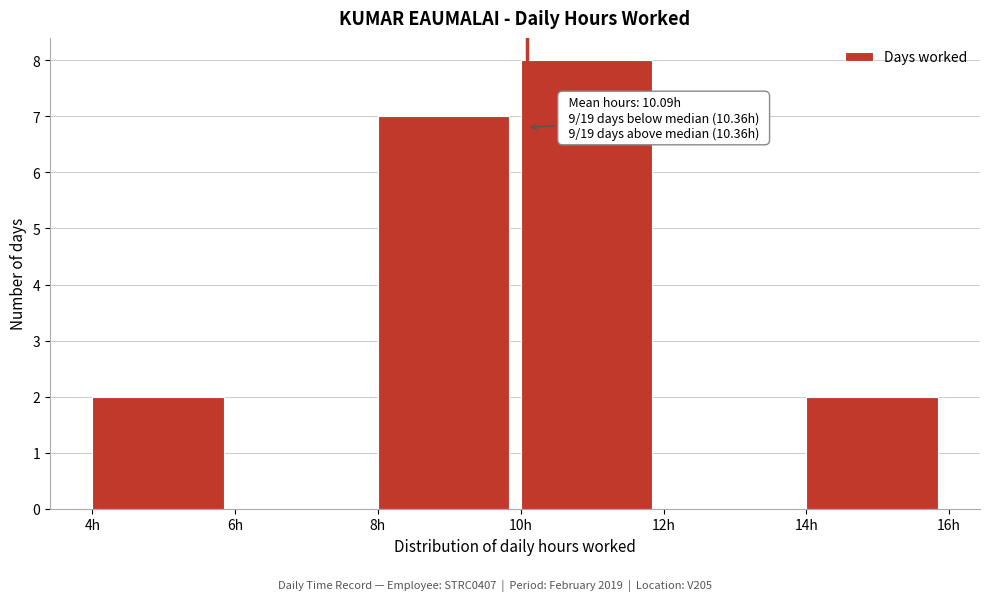

Over which range of the x-axis is the bar tallest?

10 to 12